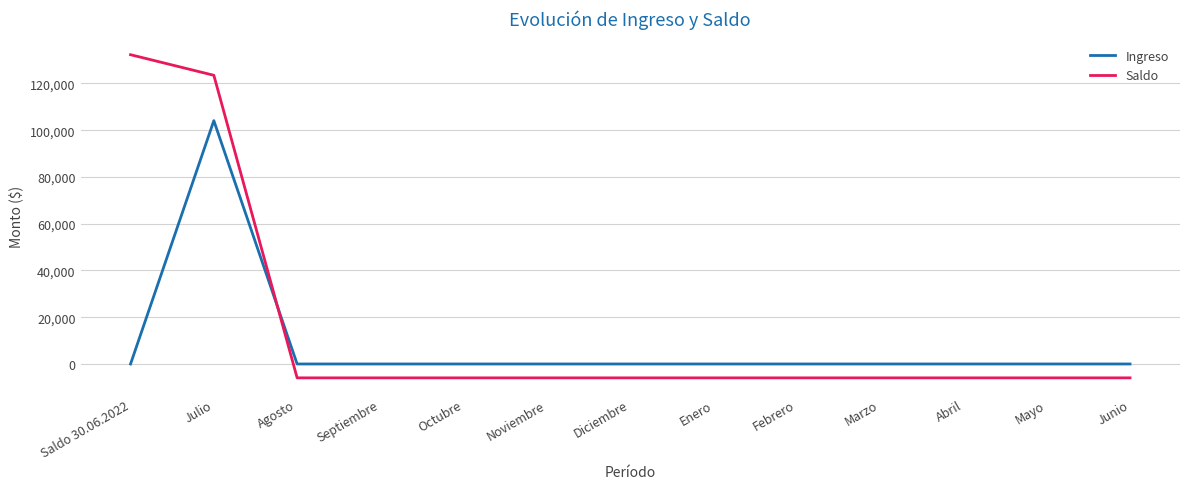

At which category is the sum across all series the highest?

Julio